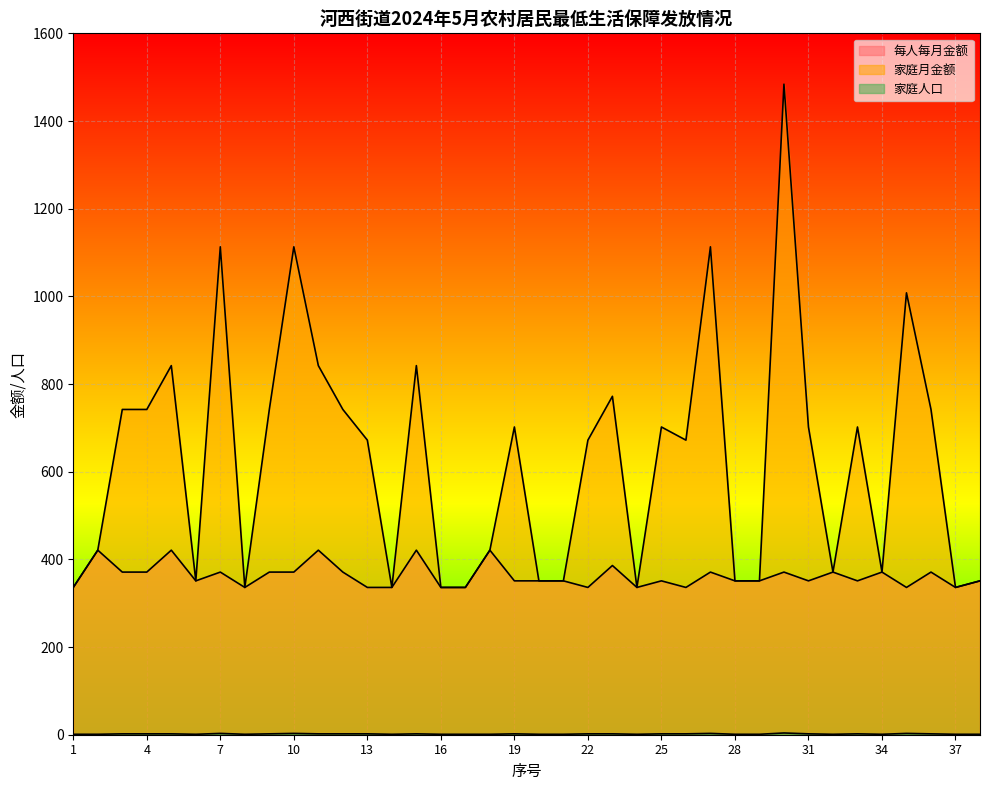

Reading left to right, list all the values displayed in this chart.

每人每月金额: 336	421	371	371	421	351	371	336	371	371	421	371	336	336	421	336	336	421	351	351	351	336	386	336	351	336	371	351	351	371	351	371	351	371	336	371	336	351
家庭月金额: 336	421	742	742	842	351	1113	336	742	1113	842	742	672	336	842	336	336	421	702	351	351	672	772	336	702	672	1113	351	351	1484	702	371	702	371	1008	742	336	351
家庭人口: 1	1	2	2	2	1	3	1	2	3	2	2	2	1	2	1	1	1	2	1	1	2	2	1	2	2	3	1	1	4	2	1	2	1	3	2	1	1